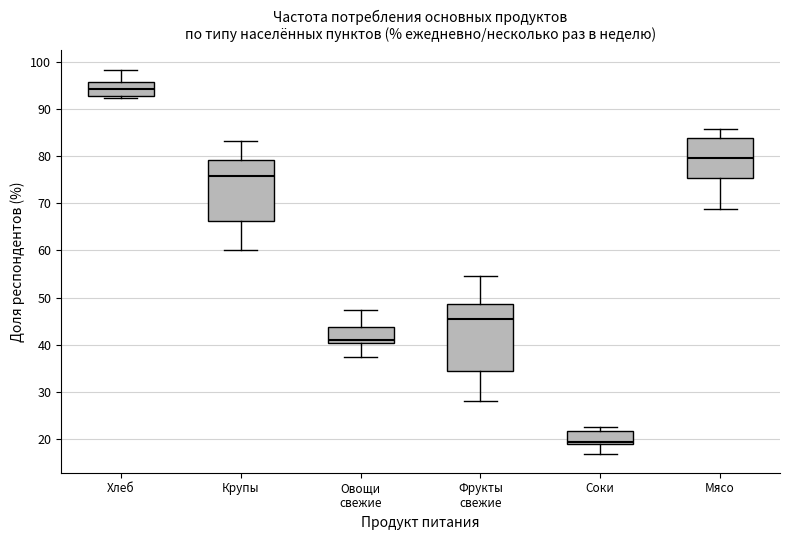

Reading left to right, read every box against the y-axis: the position of its median line, the range the box covers, and the ends of its whiskers. The values are not printed on the chart, so give them approximately, as read against the axis.

Хлеб: median 94, box 93 to 96, whiskers 92 to 98
Крупы: median 76, box 66 to 79, whiskers 60 to 83
Овощи свежие: median 41, box 40 to 44, whiskers 37 to 47
Фрукты свежие: median 45, box 34 to 49, whiskers 28 to 55
Соки: median 19 (just above the box's lower edge), box 19 to 22, whiskers 17 to 23
Мясо: median 80, box 75 to 84, whiskers 69 to 86